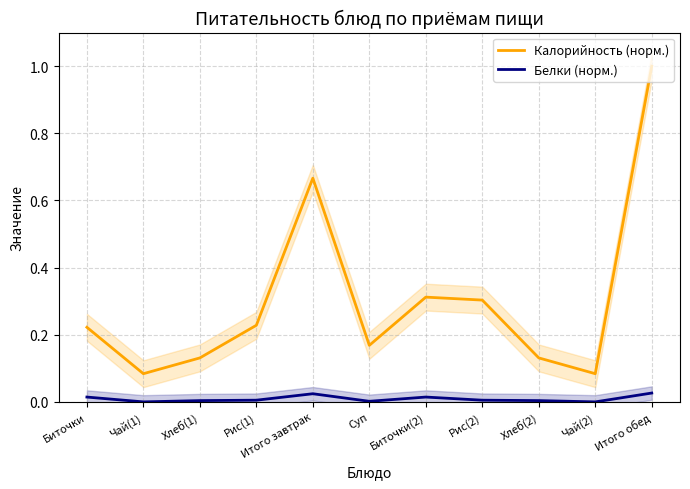

What is the label of the 8th point from the left?

Рис(2)